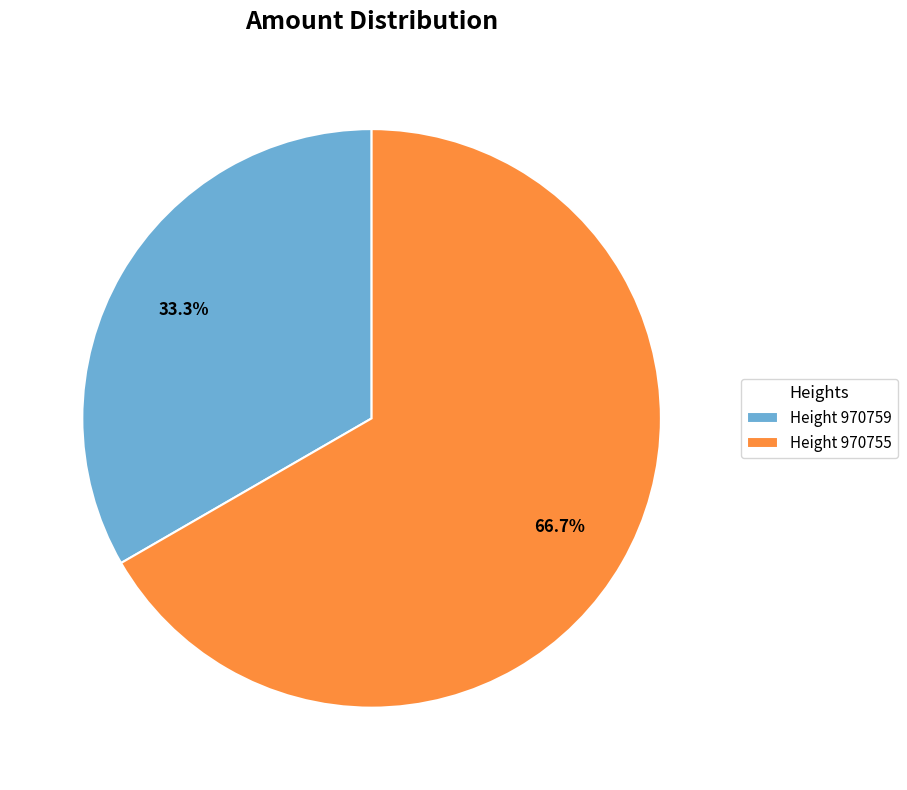

How many slices are in this pie chart?

2